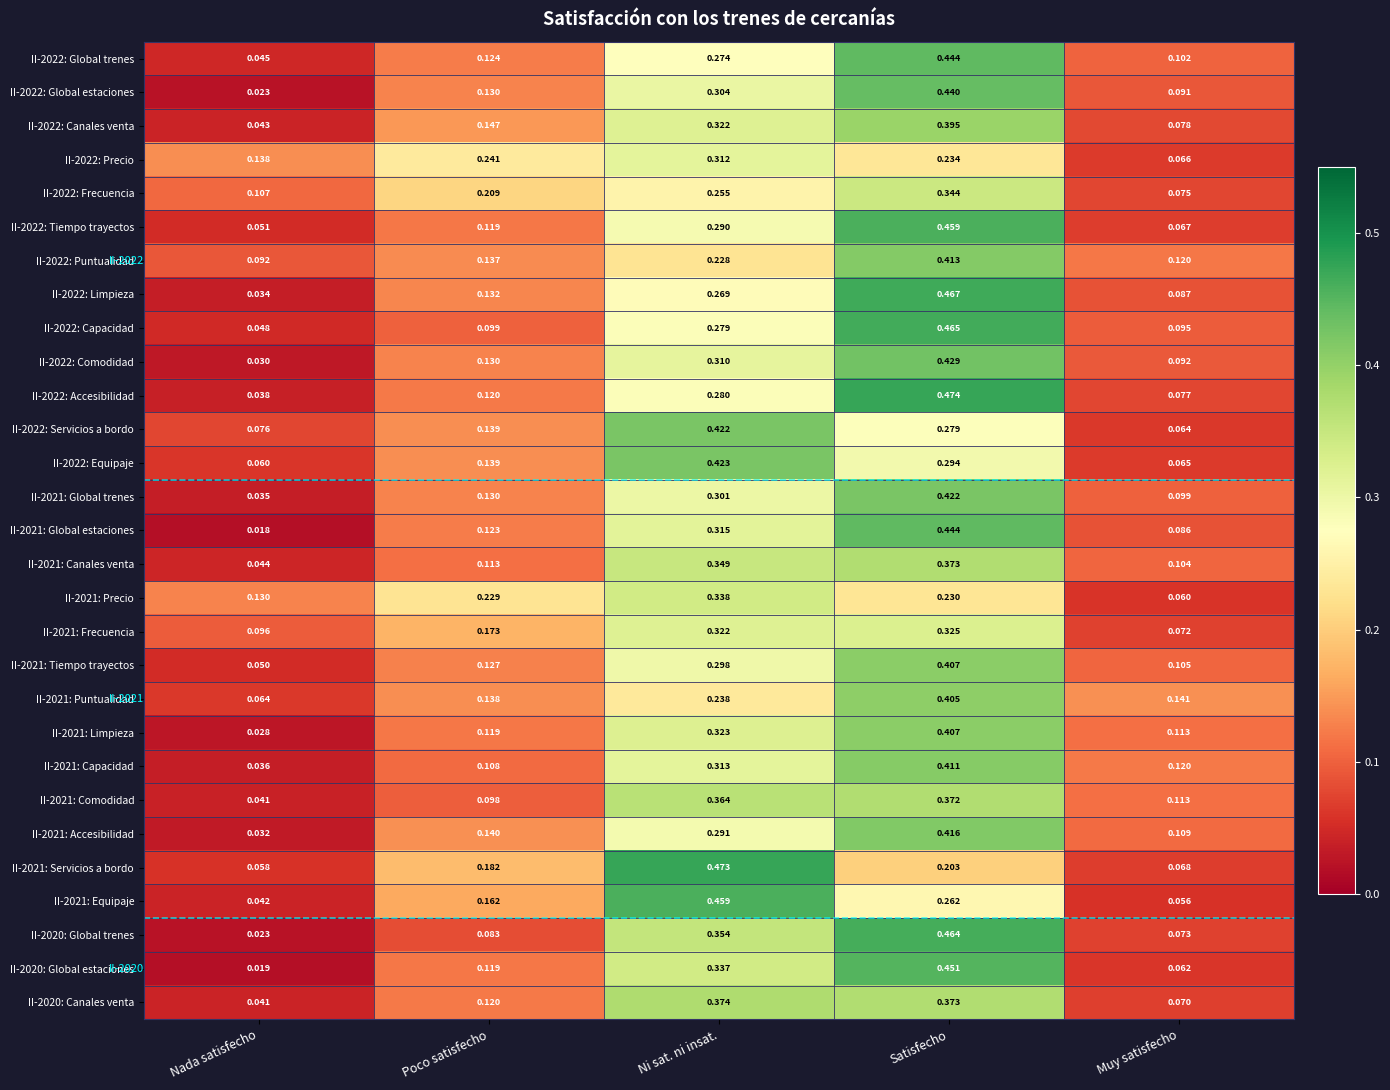

Which label corresponds to the largest value in the chart?

Satisfecho